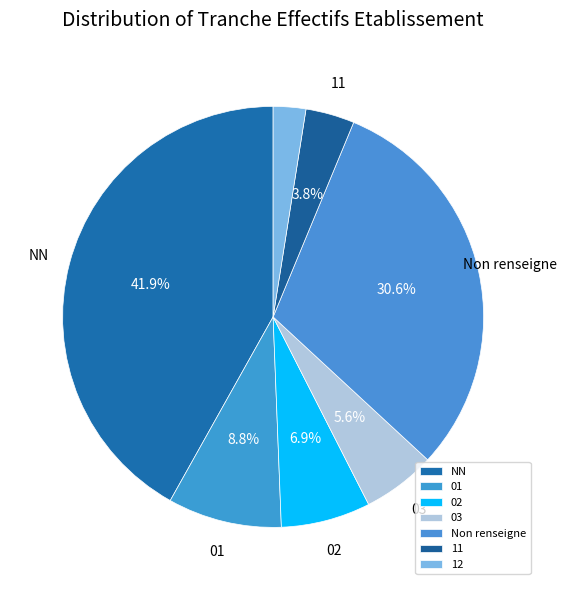

Which slice is the largest?

NN